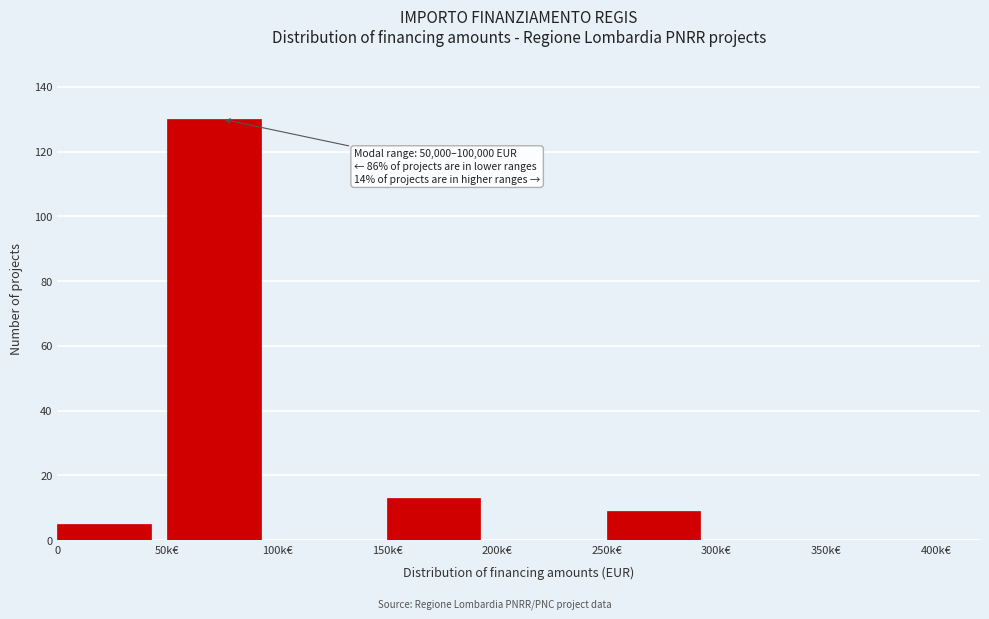

Reading right to left, list all the values displayed in this chart.

350k€=0	300k€=0	250k€=9	200k€=0	150k€=13	100k€=0	50k€=130	0=5